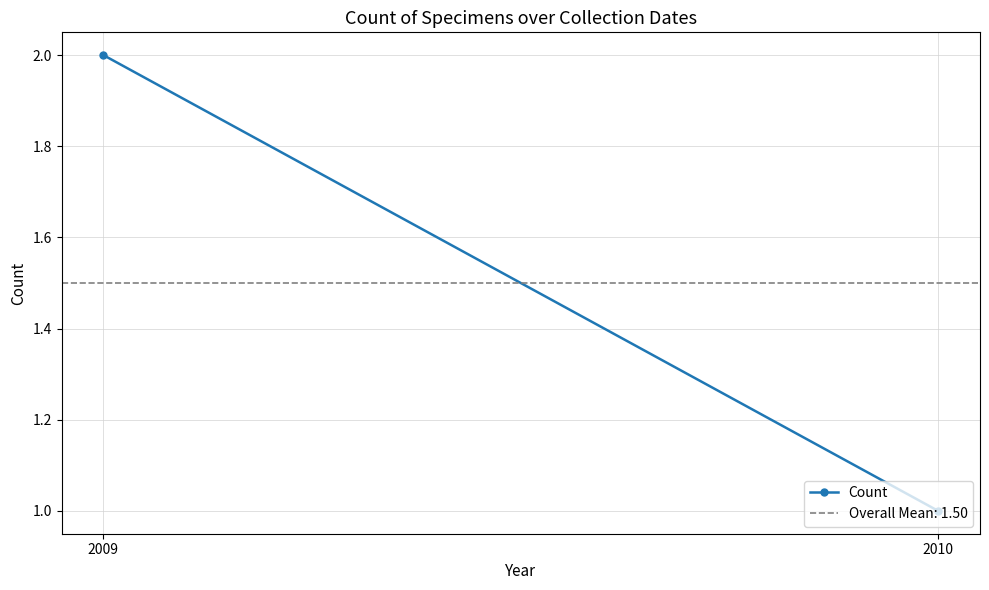

What is the average value?

2